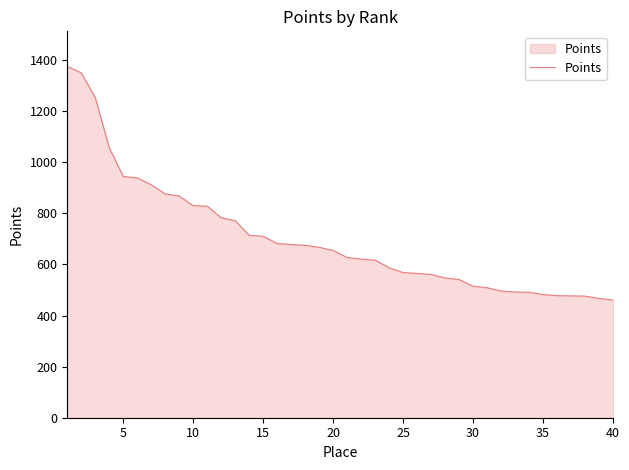

What is the smallest value displayed?

461